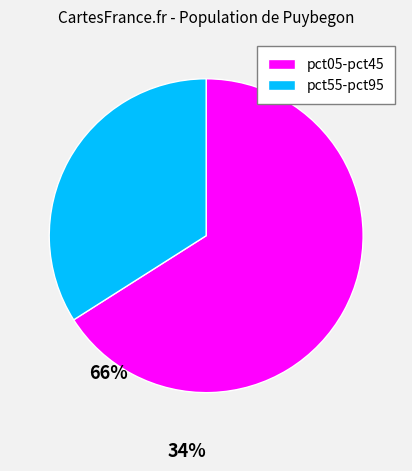

Is there a majority slice in this chart?

Yes